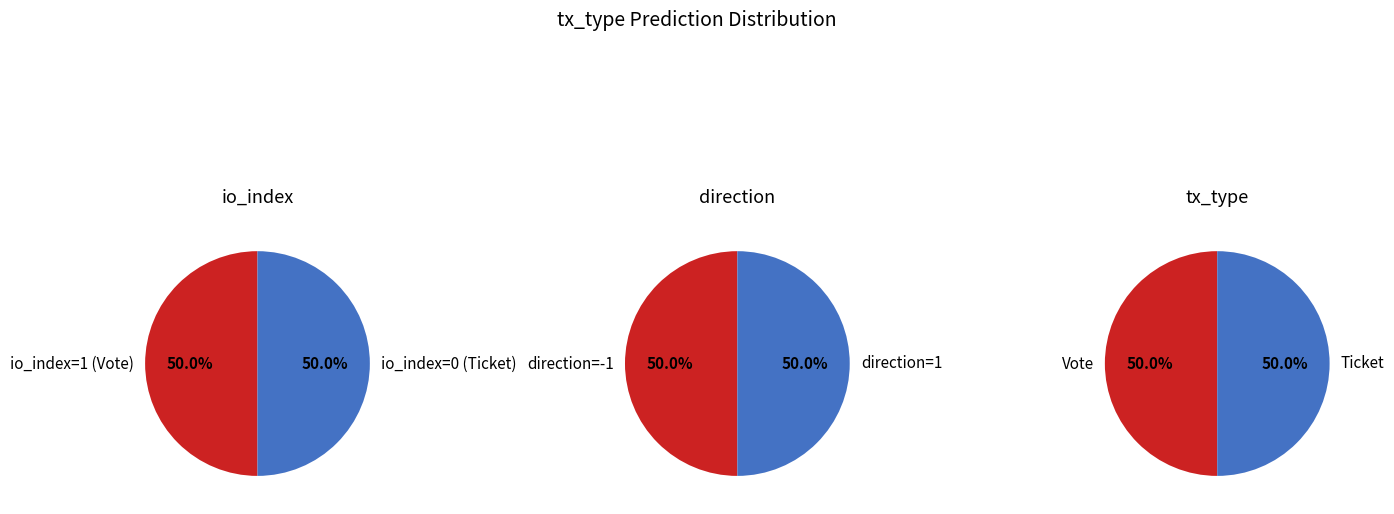

Which slice is the largest?

Vote